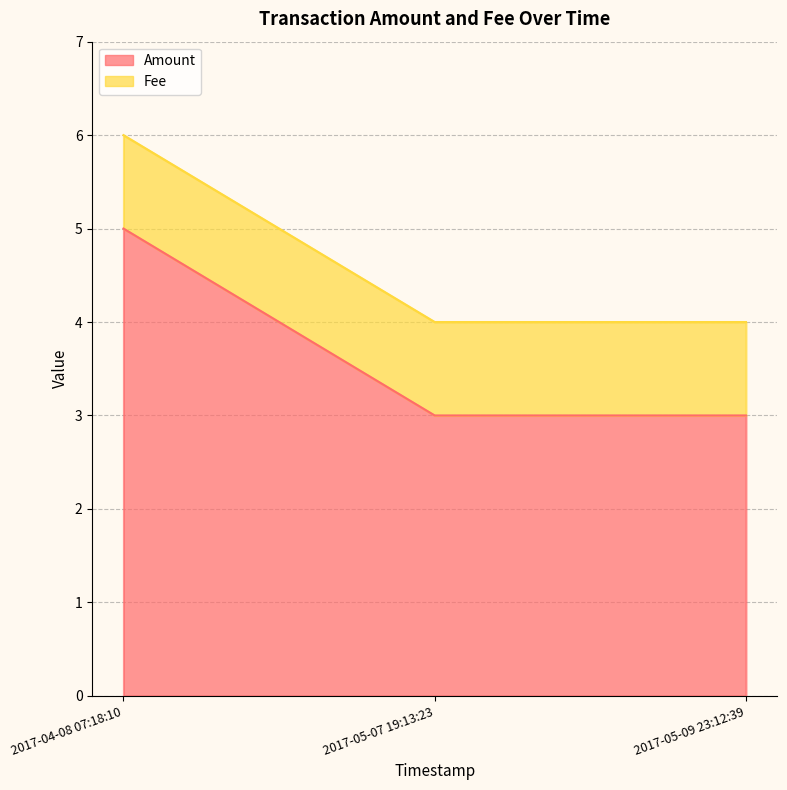

What is the change in value from 2017-04-08 07:18:10 to 2017-05-09 23:12:39?

-2